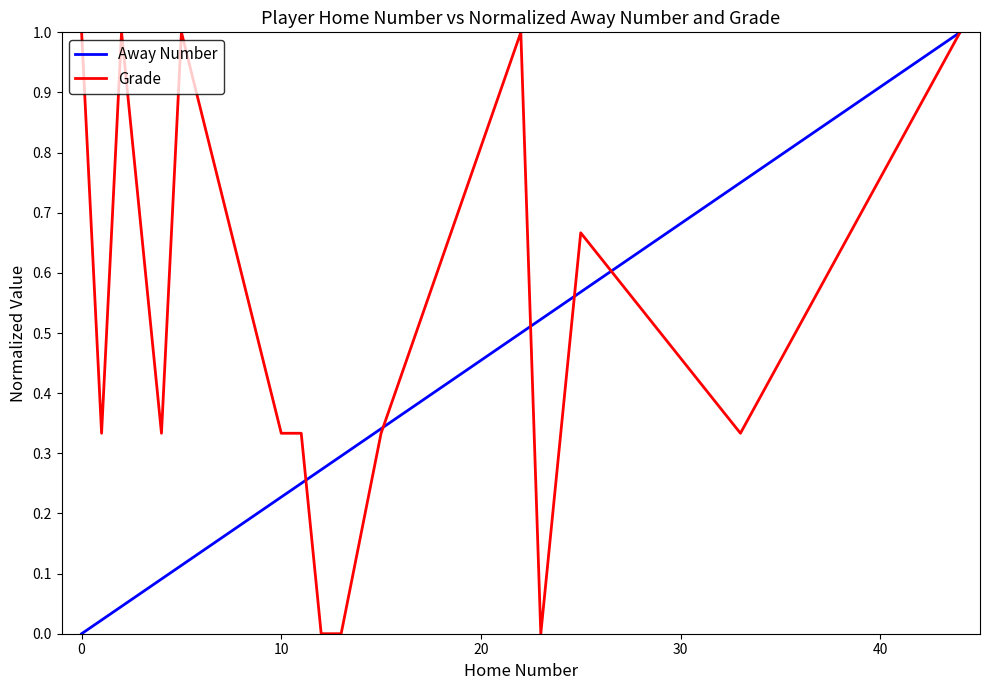

What is the difference between the maximum and minimum values in the Away Number series?

1.0